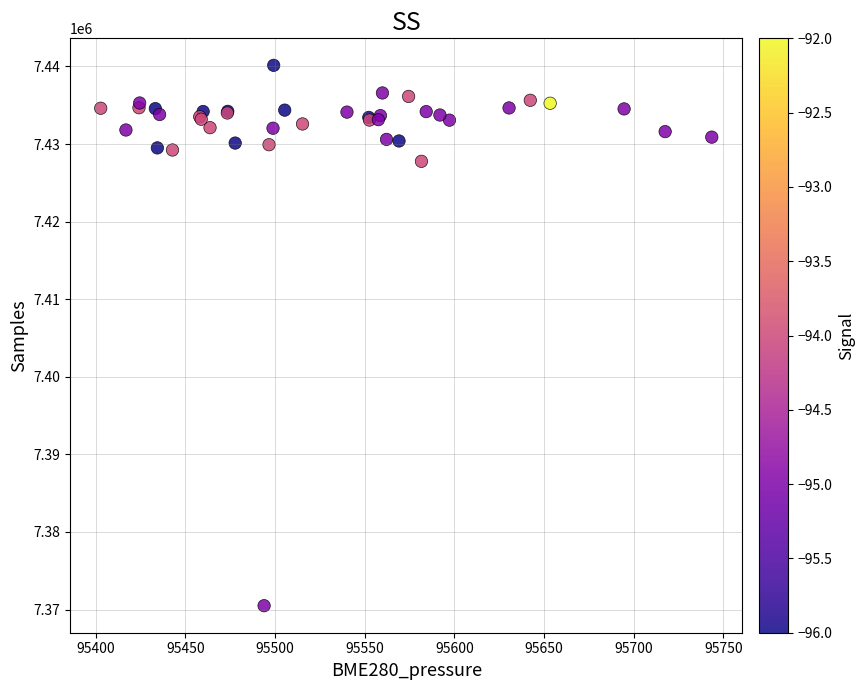

What Y value in the scatter plot is closest to 7405317?

7427770